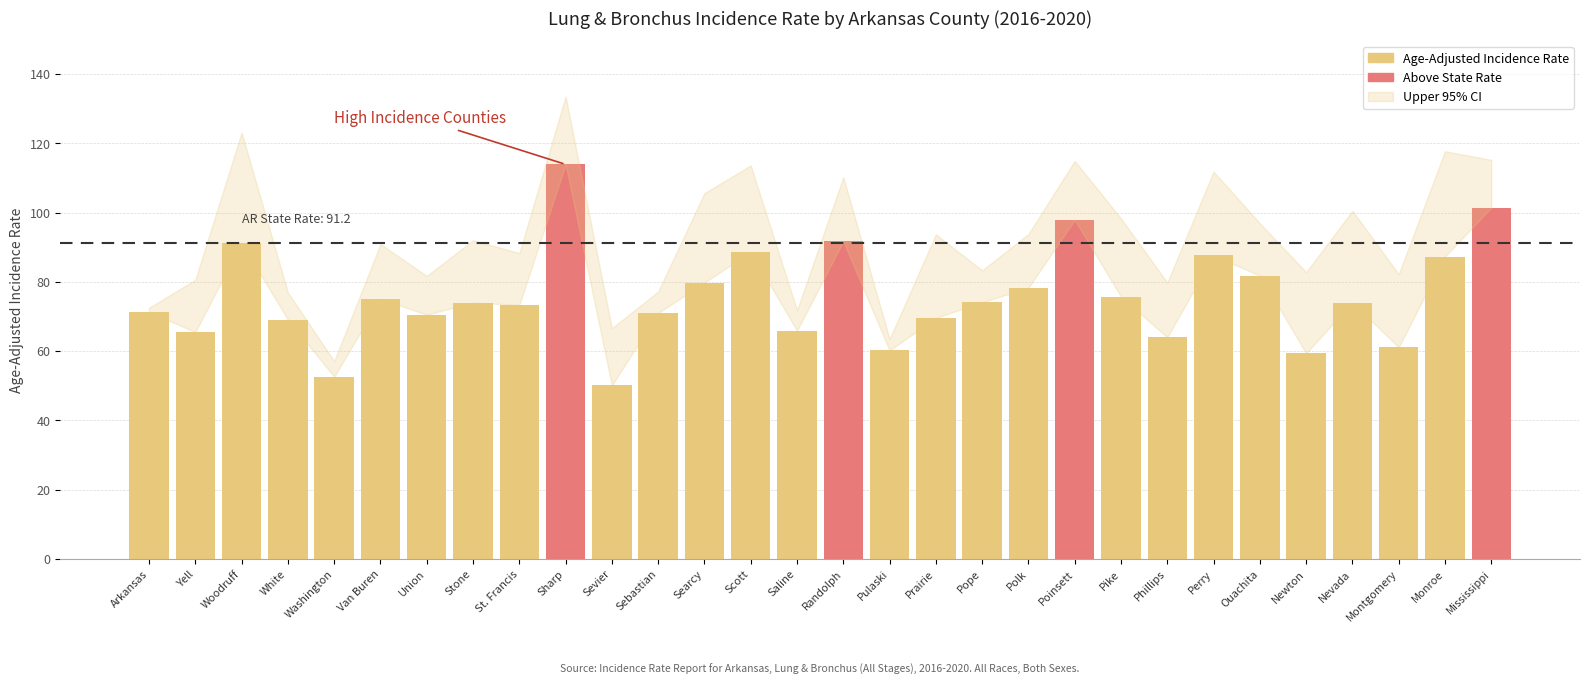

What is the sum of the values at Searcy and Sharp?

193.7